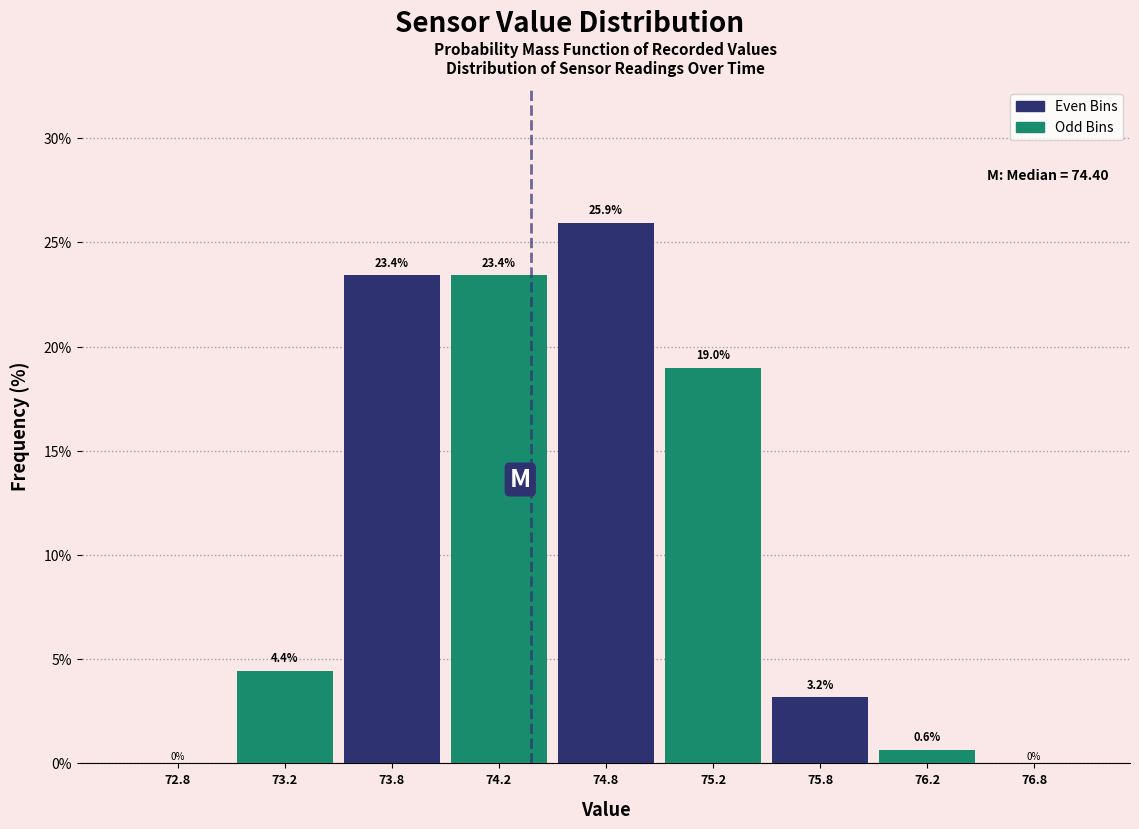

Reading right to left, extract all data points from this chart.

76.8=0.0	76.2=0.6	75.8=3.2	75.2=19.0	74.8=25.9	74.2=23.4	73.8=23.4	73.2=4.4	72.8=0.0